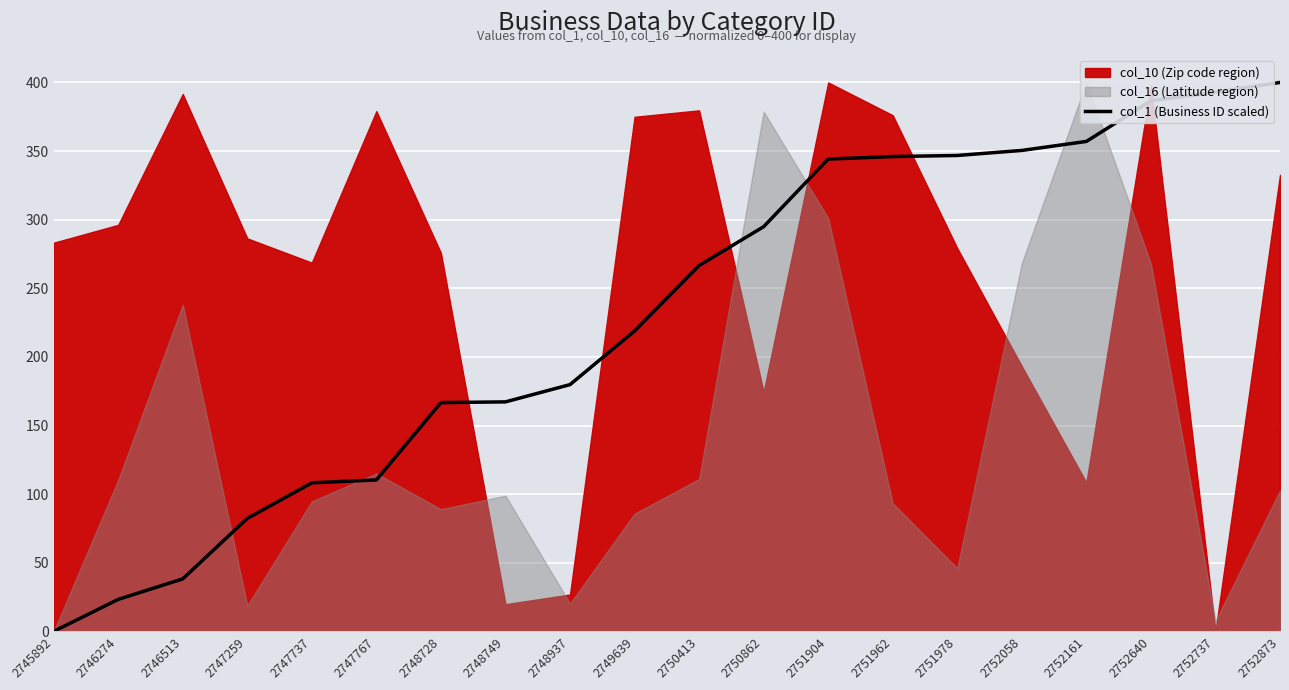

How many lines are shown in the chart?

1